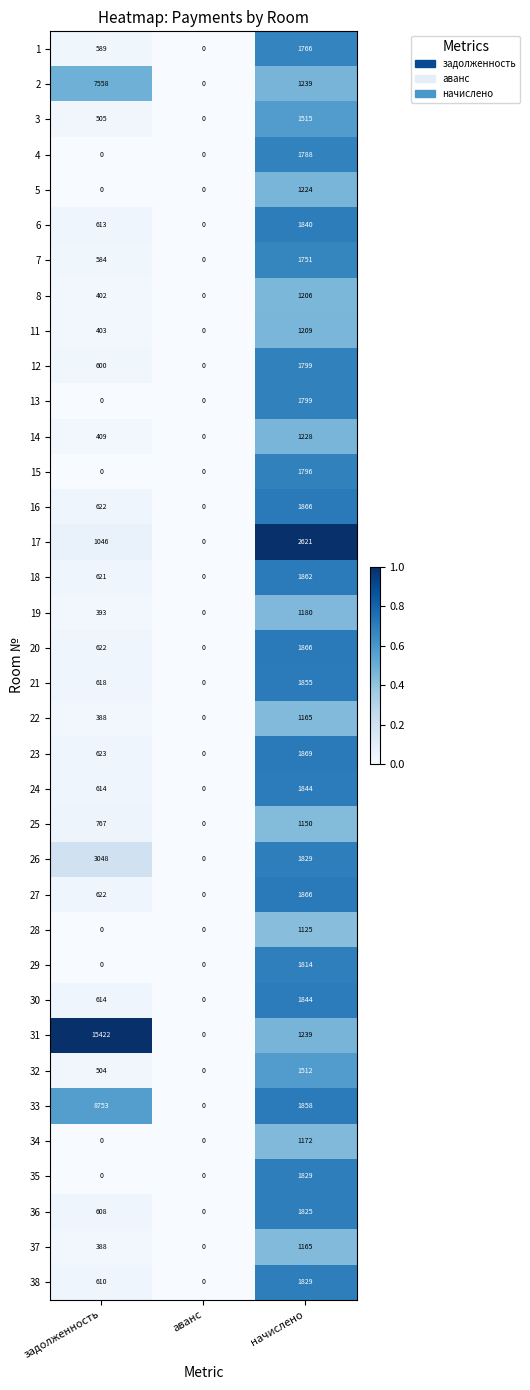

What is the sum of the 33 values at начислено and задолженность?

10611